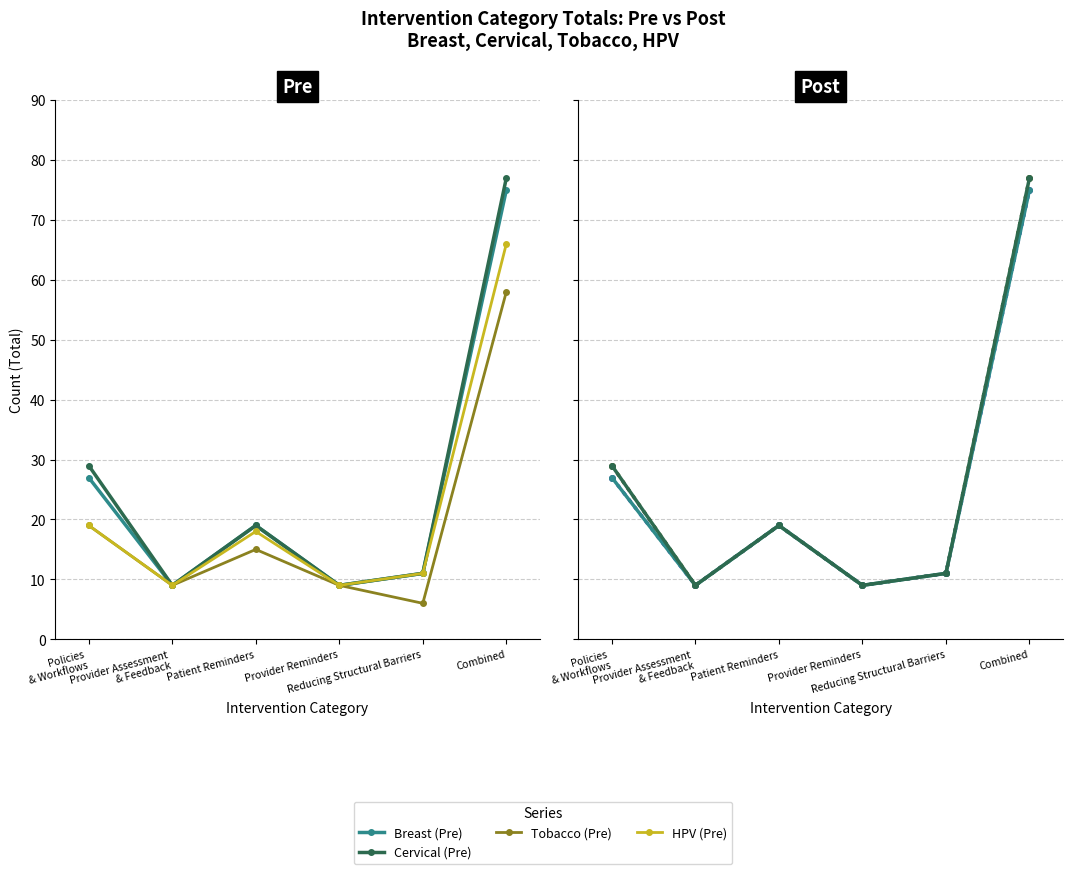

At which label does Breast (Post) reach its minimum?

Provider Assessment
& Feedback